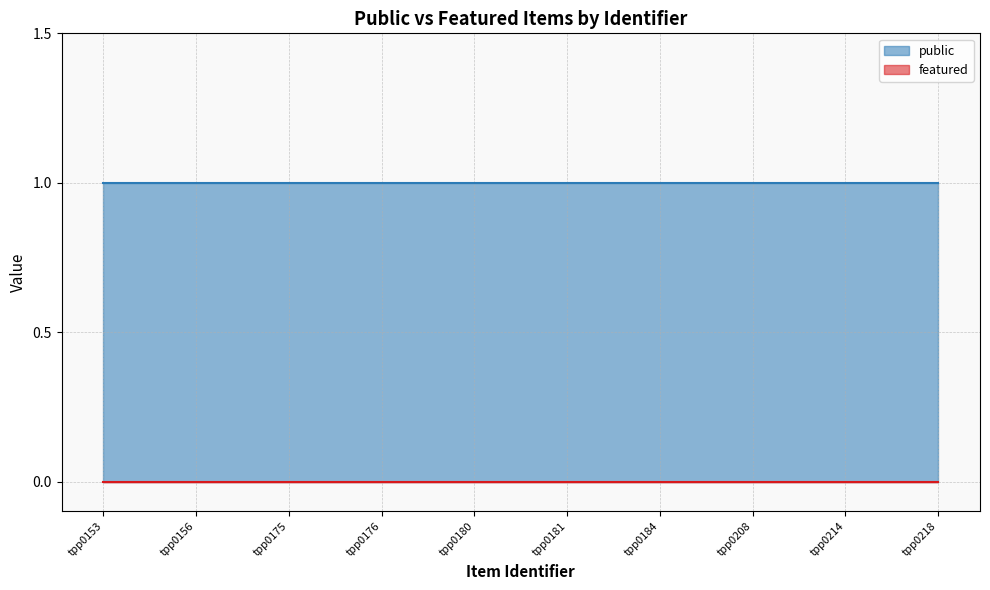

At which label does public reach its minimum?

tpp0153